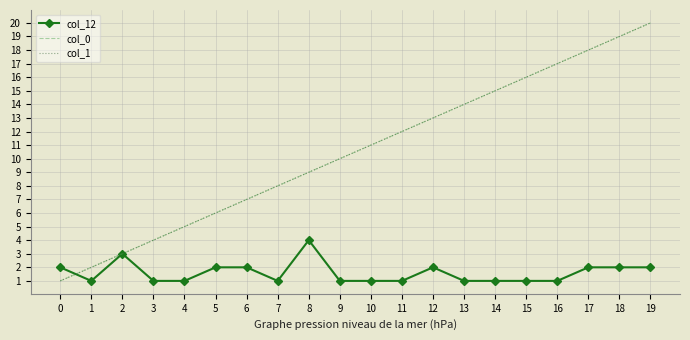

What is the value of the col_12 point at the 8th from the left?

1